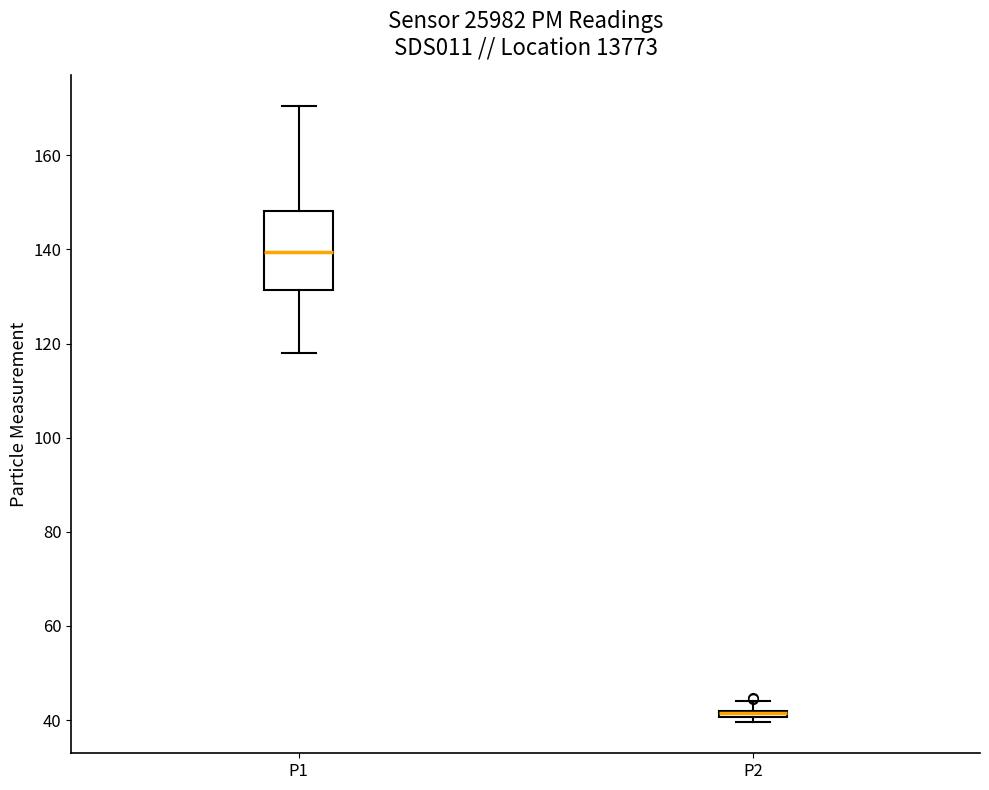

Comparing the boxes themselves (not the whiskers), which one is the tallest?

P1